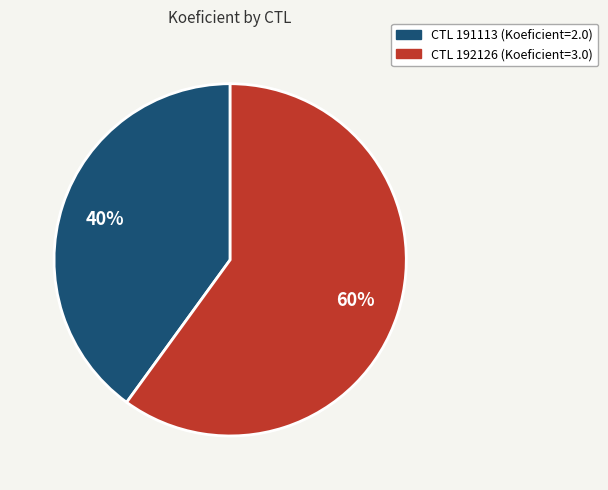

To the nearest percent, what is the difference between the CTL 192126 (Koeficient=3.0) and CTL 191113 (Koeficient=2.0) slice percentages?

20%